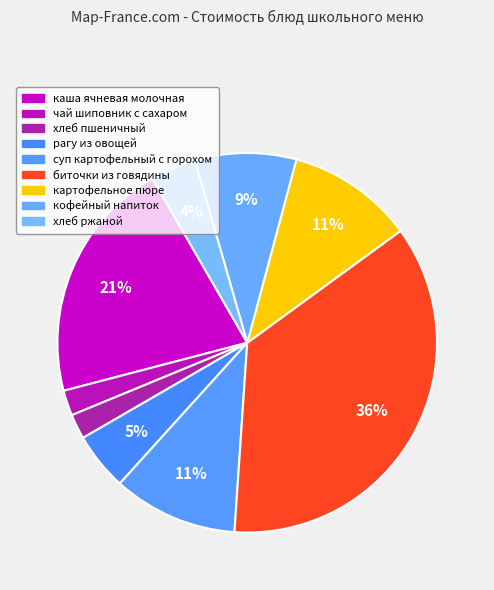

How many slices are in this pie chart?

9